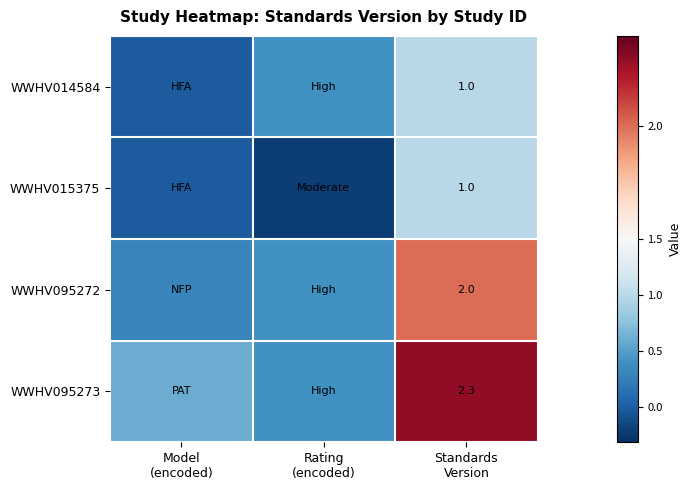

Which series has the largest total across all categories?

WWHV095273